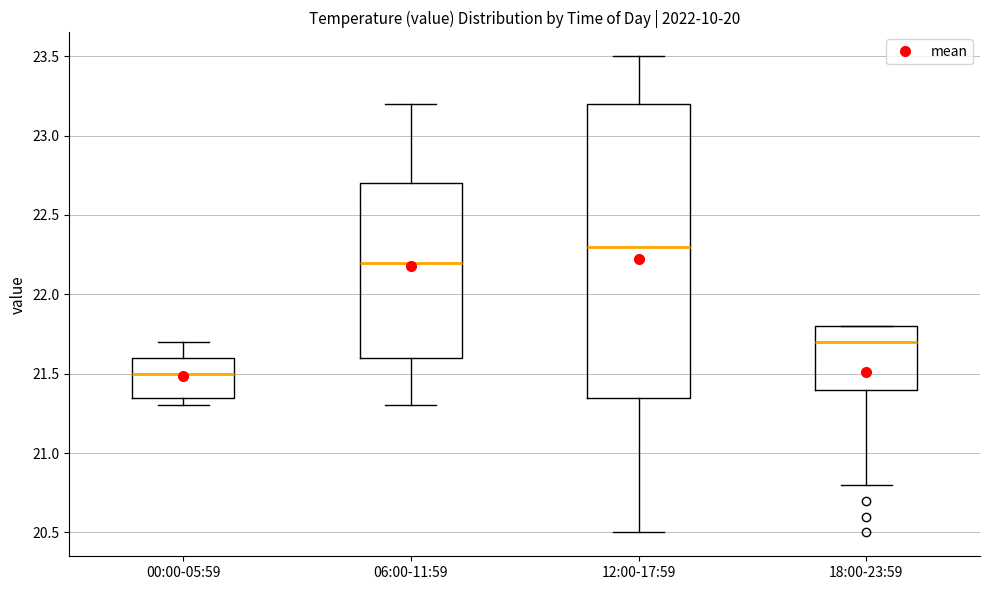

Which box's median line is the lowest?

00:00-05:59